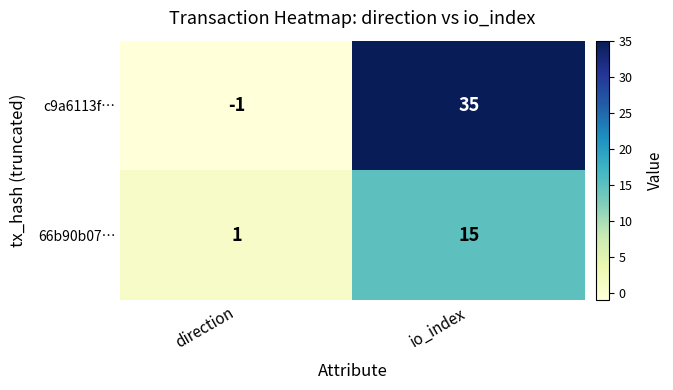

Which series has the widest spread of values?

c9a6113f…